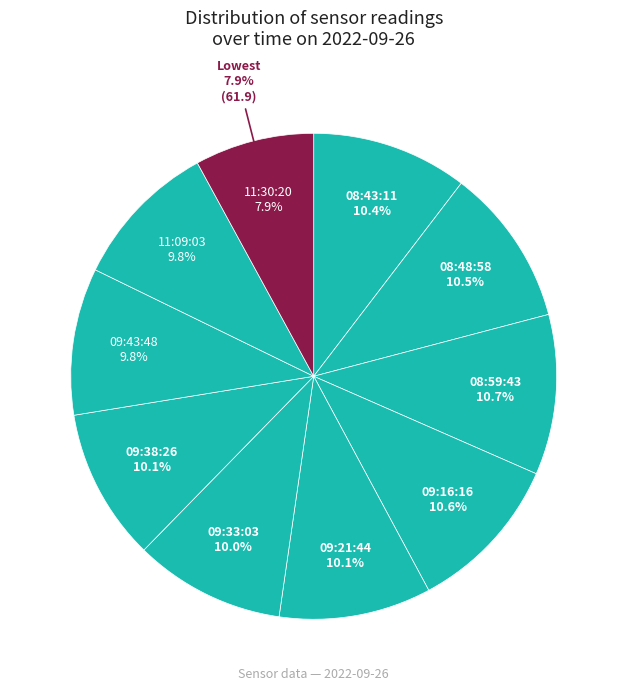

To the nearest percent, what is the average slice percentage?

10%